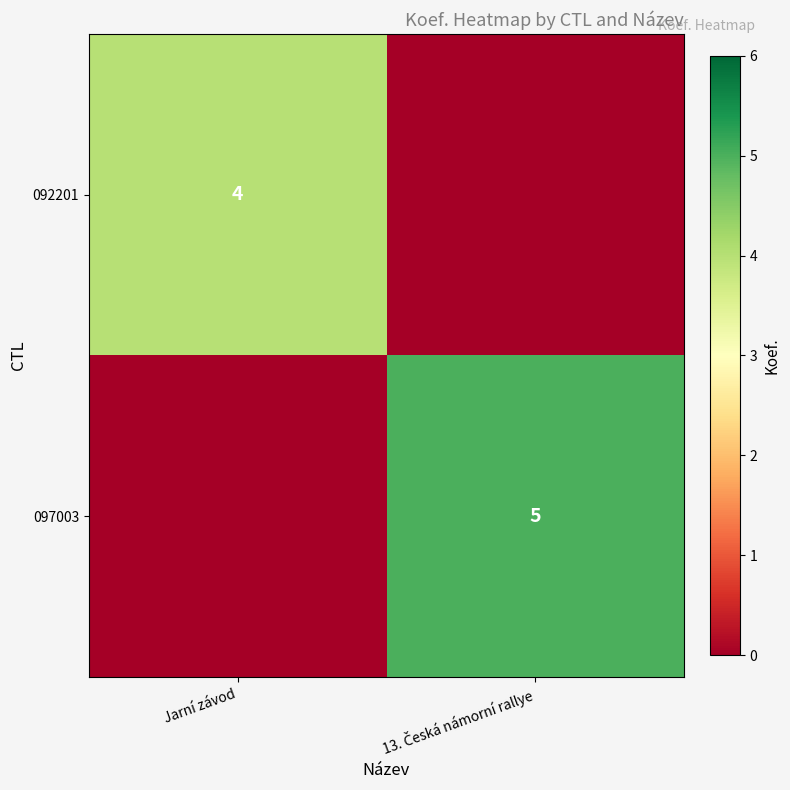

Is it true that 092201 equals 2 at Jarní závod?

False